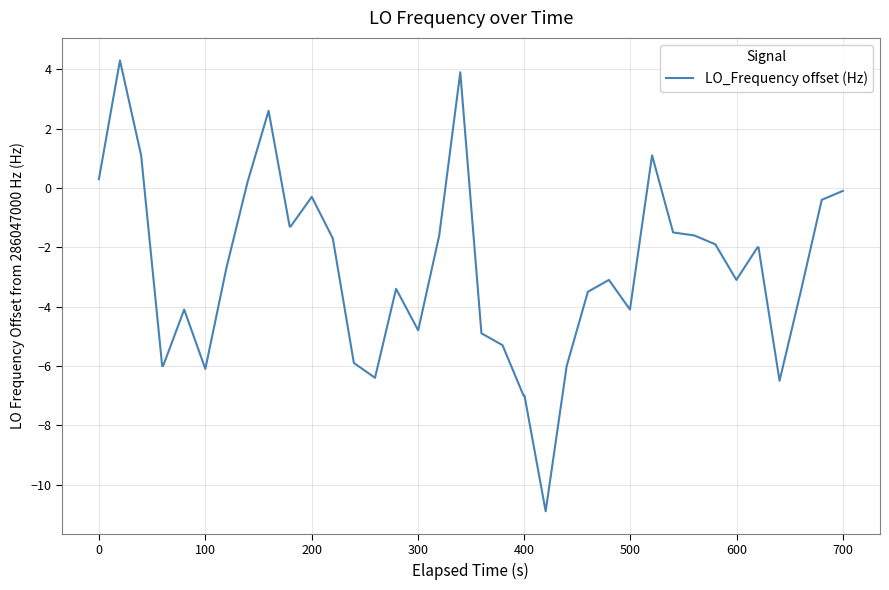

How many values are below zero?

33